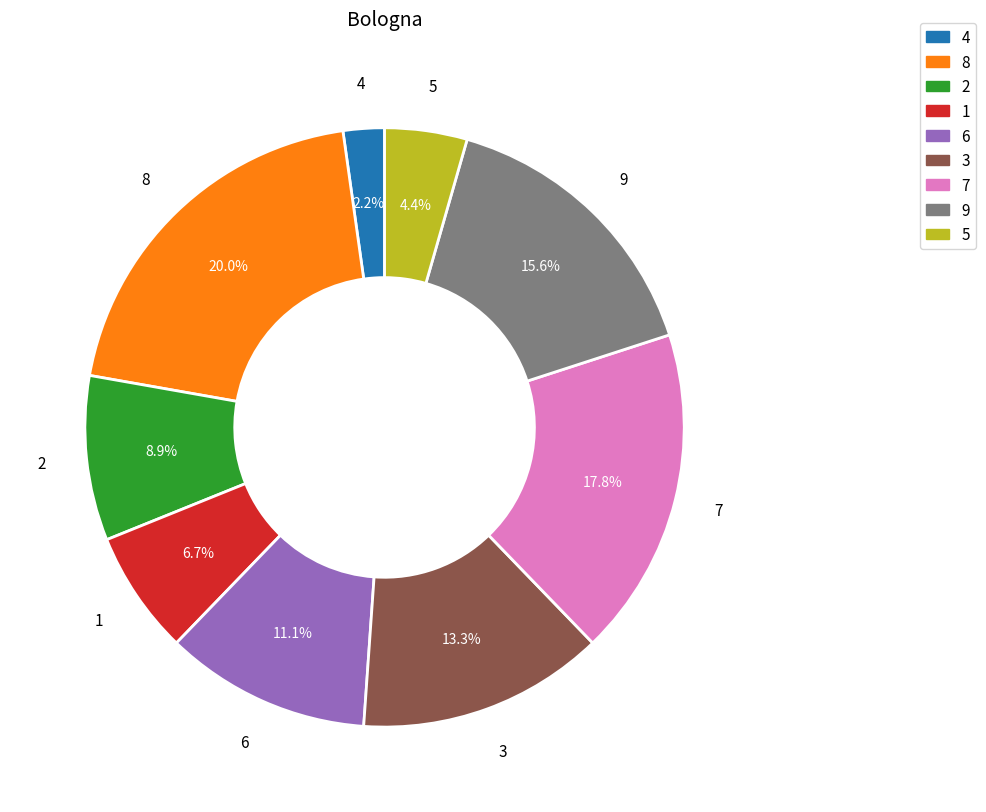

To the nearest percent, what portion does 7 represent?

18%